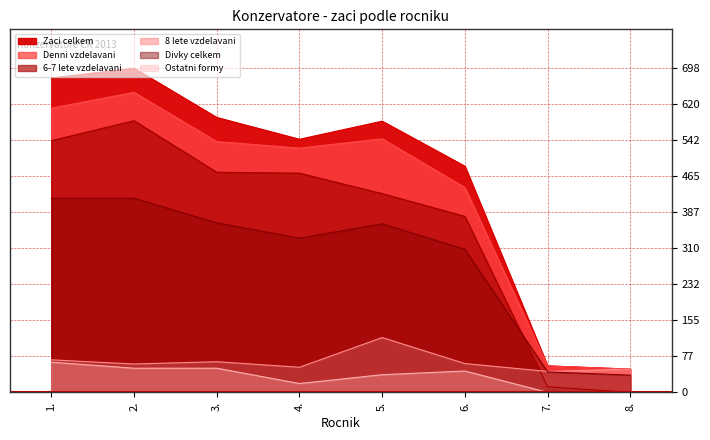

True or false: Divky celkem and Zaci celkem intersect in this chart.

False